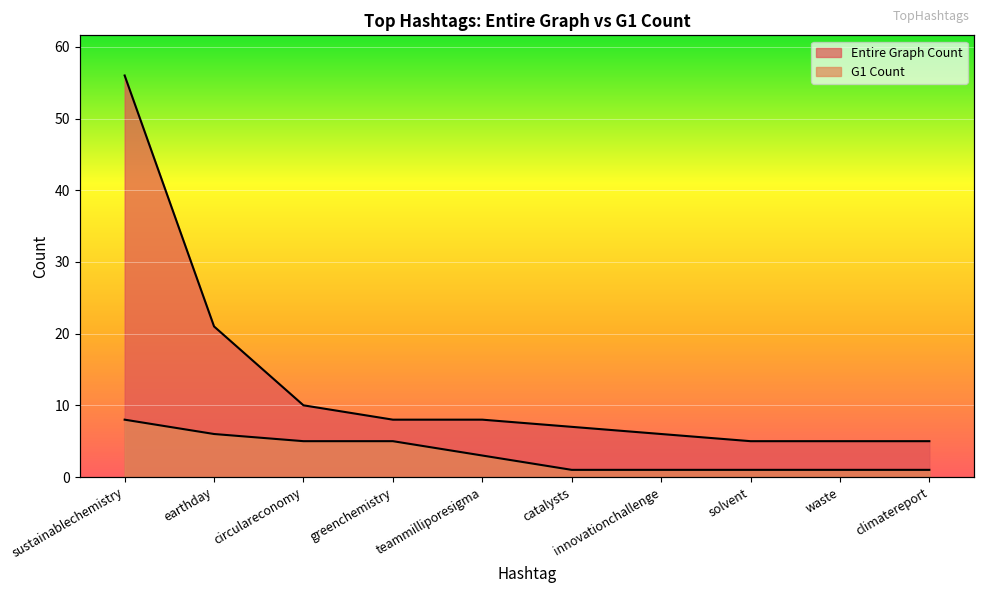

What is the difference between the maximum and minimum values in the G1 Count series?

7